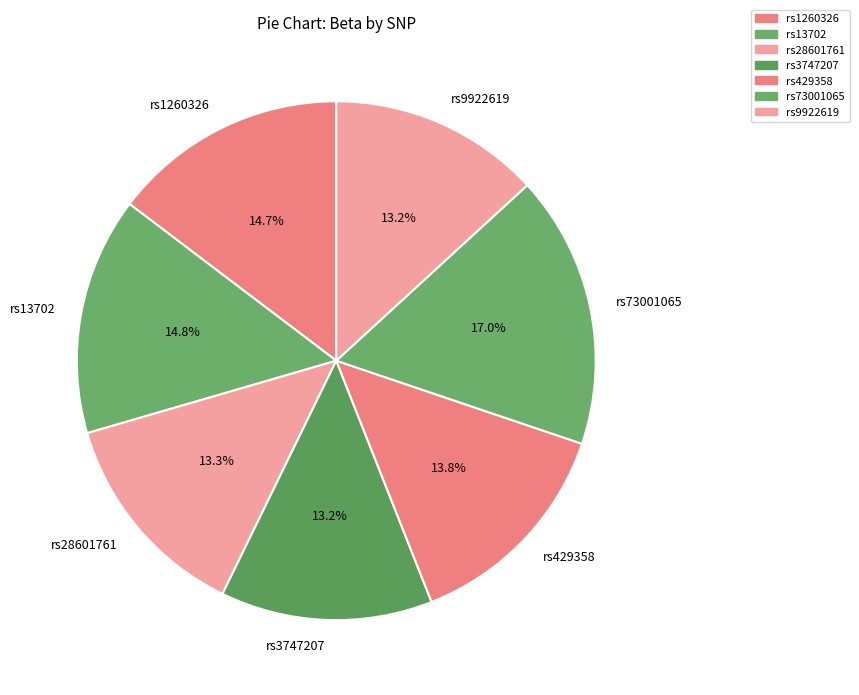

True or false: rs1260326 accounts for 29% of the total.

False